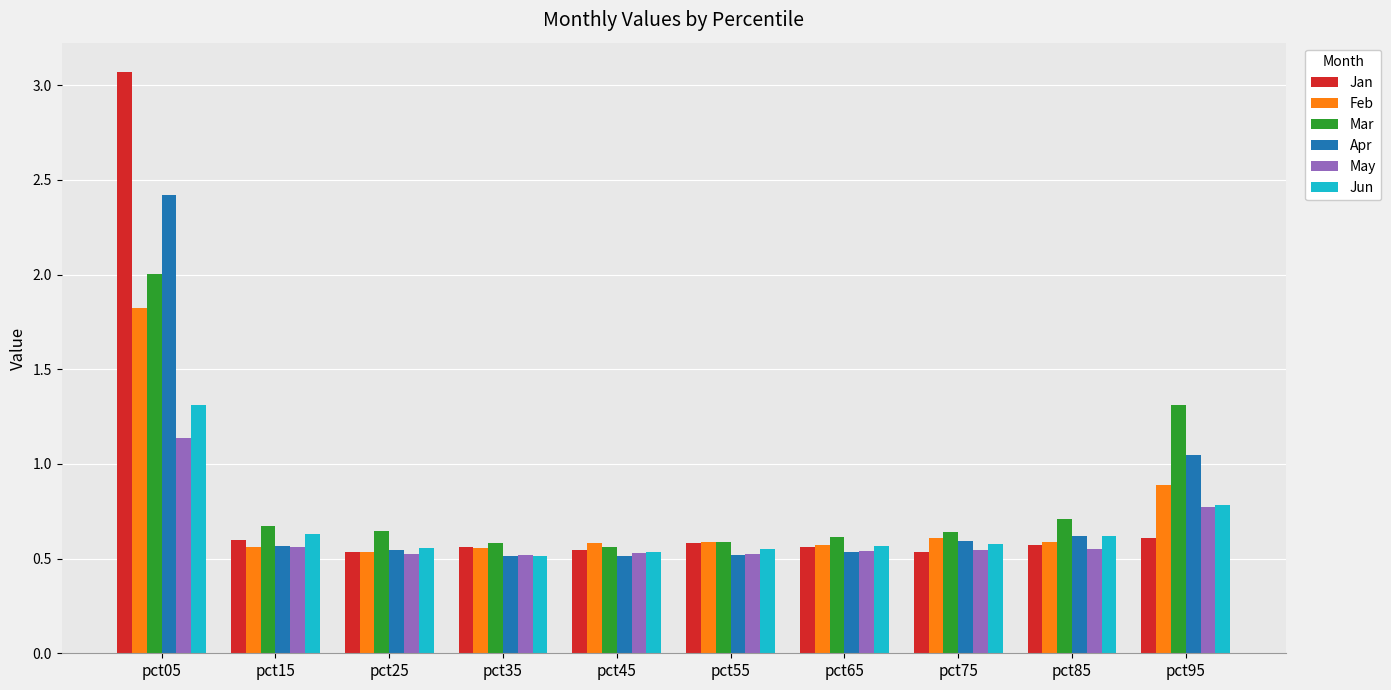

At which label is Feb closest to 1?

pct95